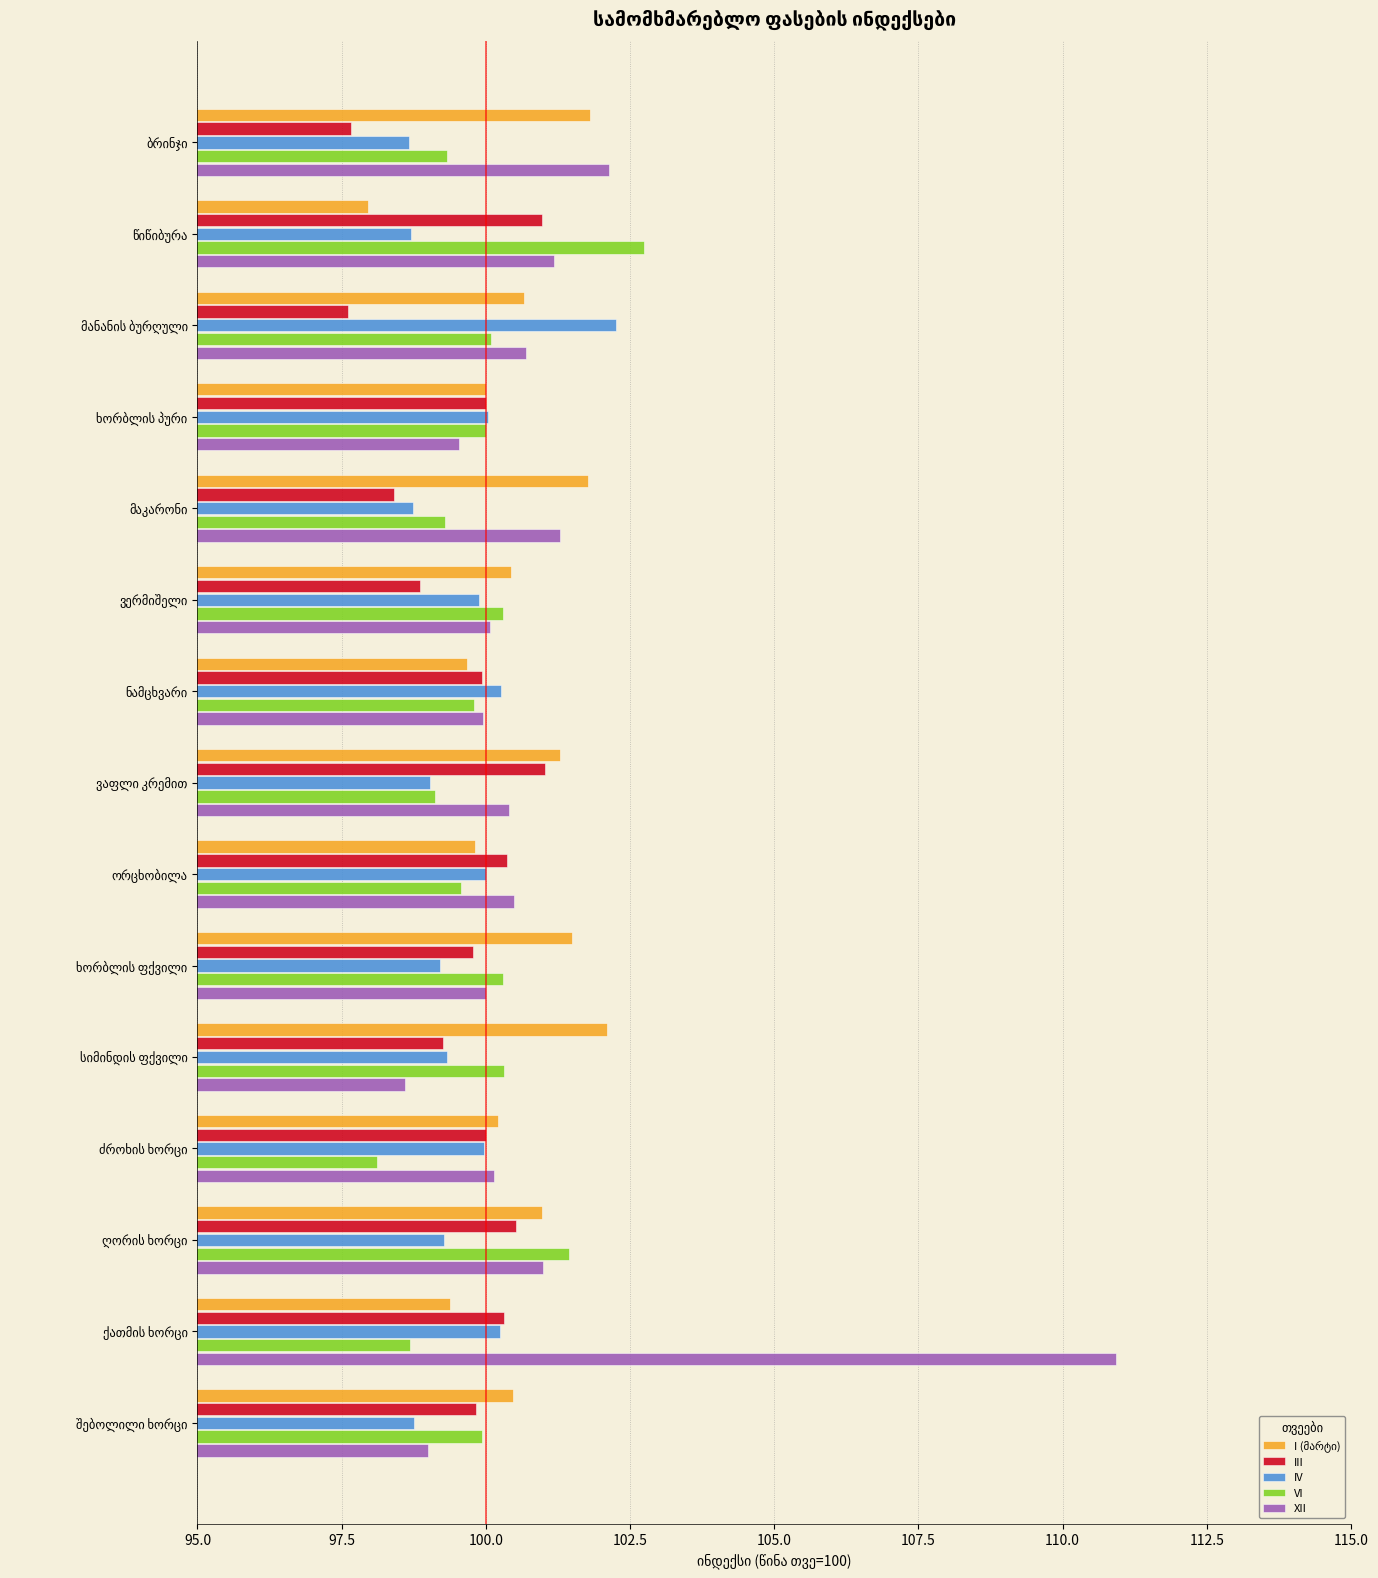

What is the difference between the second highest and second lowest values in the III series?

3.3